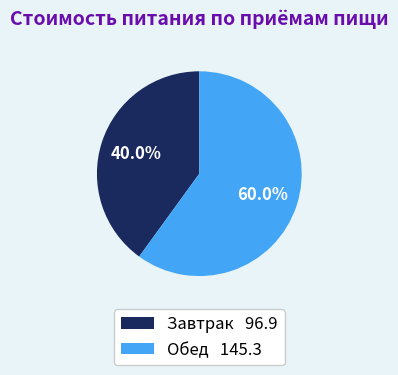

To the nearest percent, what is the difference between the Обед and Завтрак slice percentages?

20%